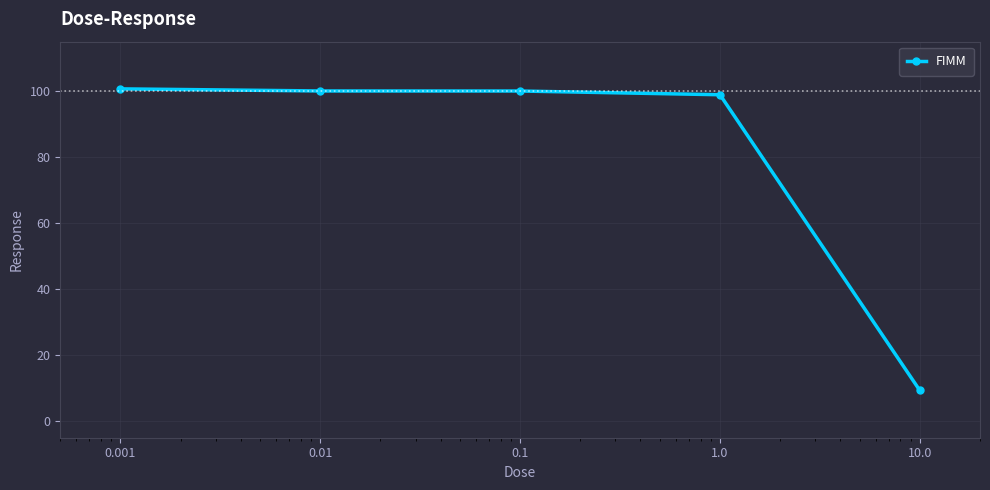

What is the greatest value displayed?

100.7